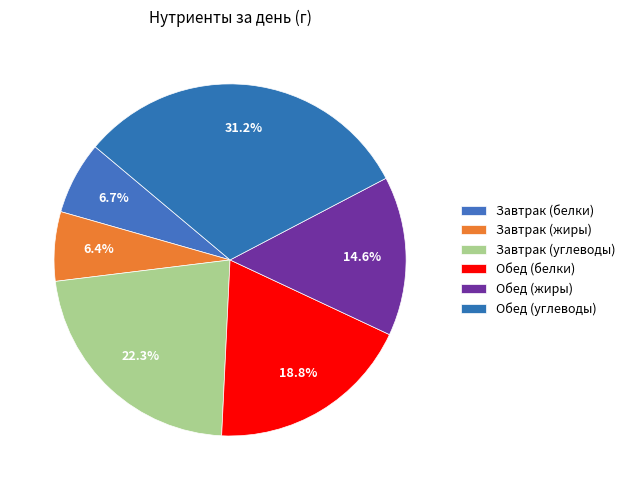

What is the change in value from Завтрак (углеводы) to Обед (белки)?

-11